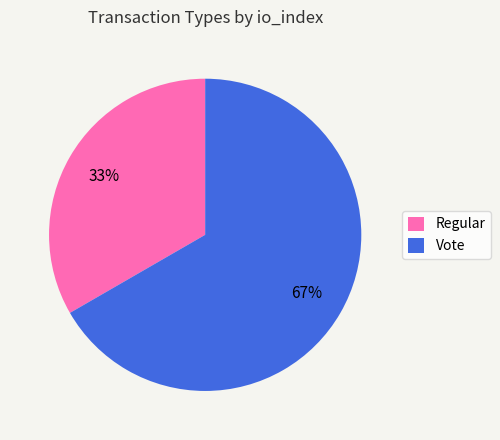

To the nearest percent, what is the average slice percentage?

50%